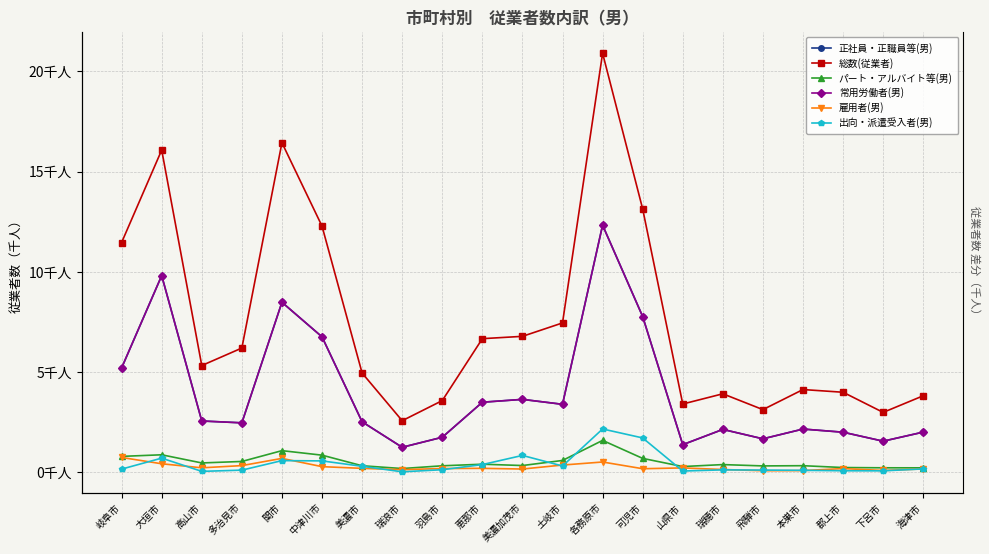

Where is the first local maximum for 雇用者(男)?

関市